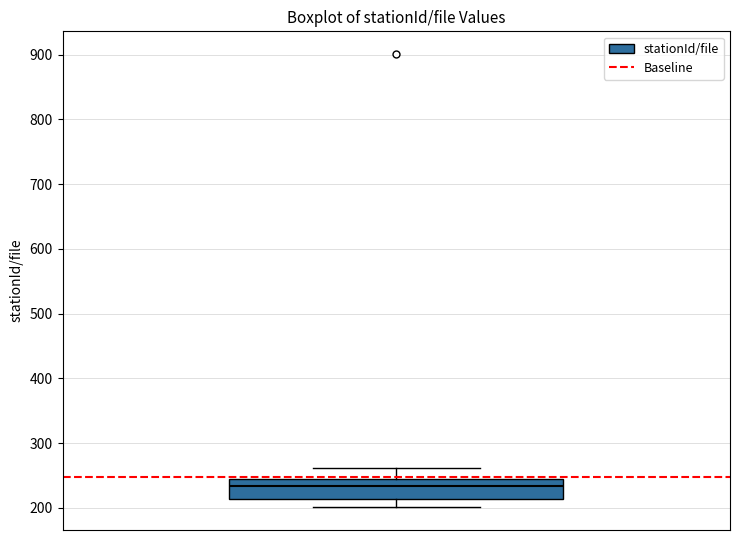

Where is the upper edge of the box on the y-axis? The values are not printed on the chart, so give them approximately, as read against the axis.

250